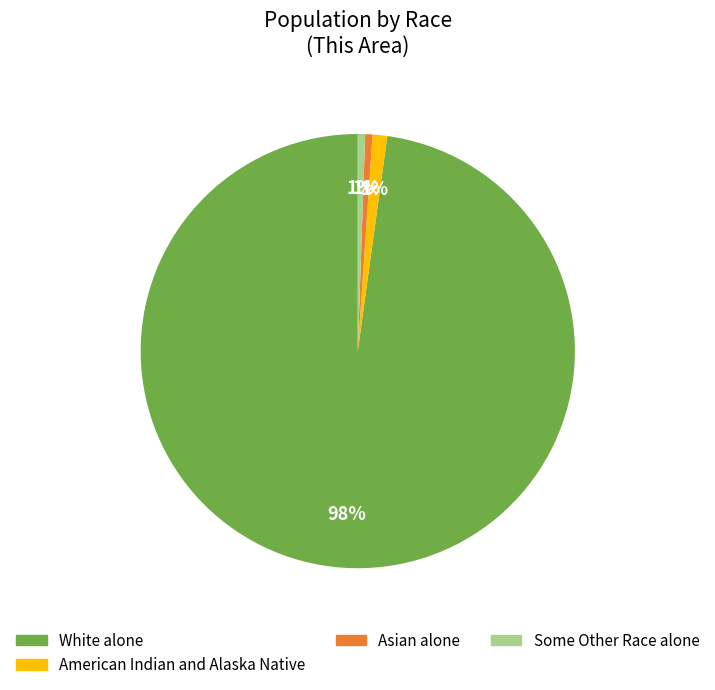

To the nearest percent, what is the average slice percentage?

25%